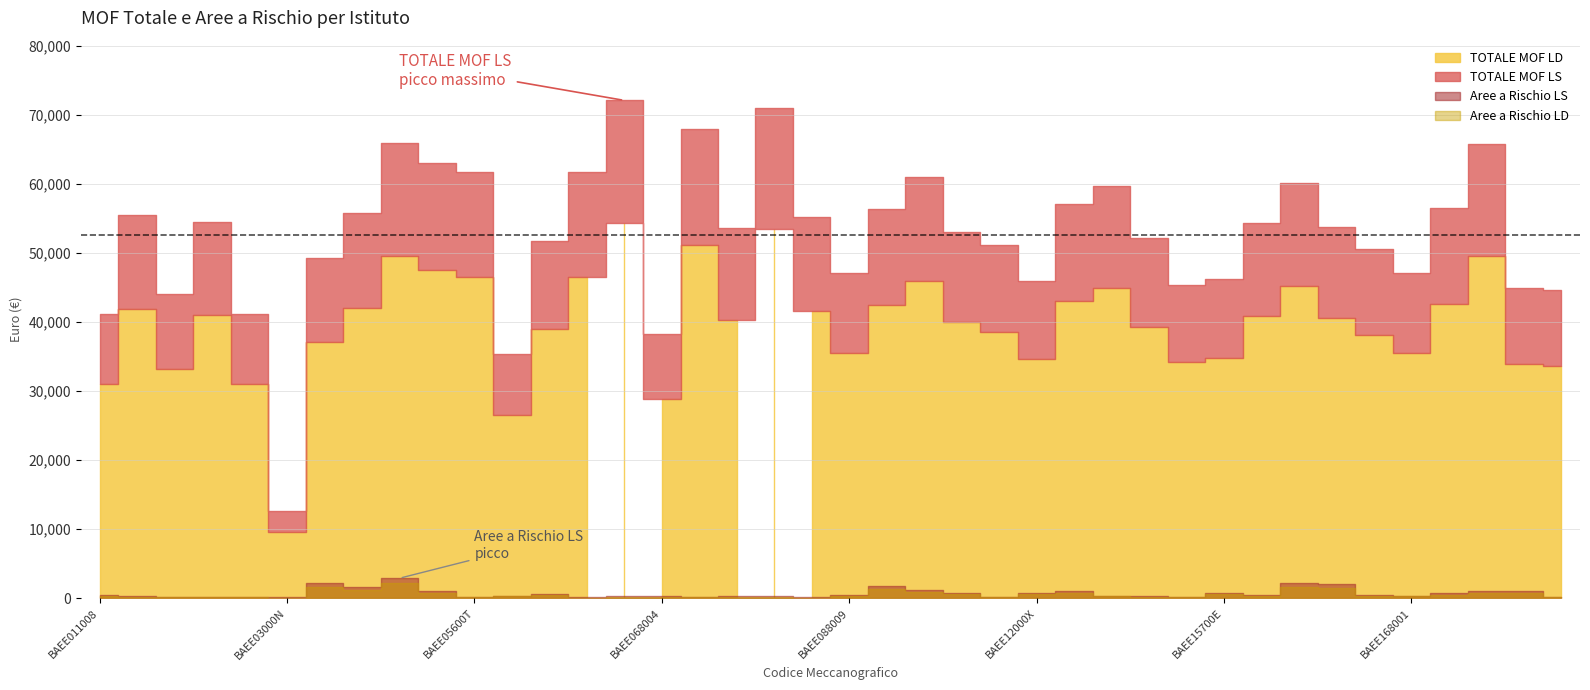

How many interior local valleys does the Aree a Rischio LD series have?

11